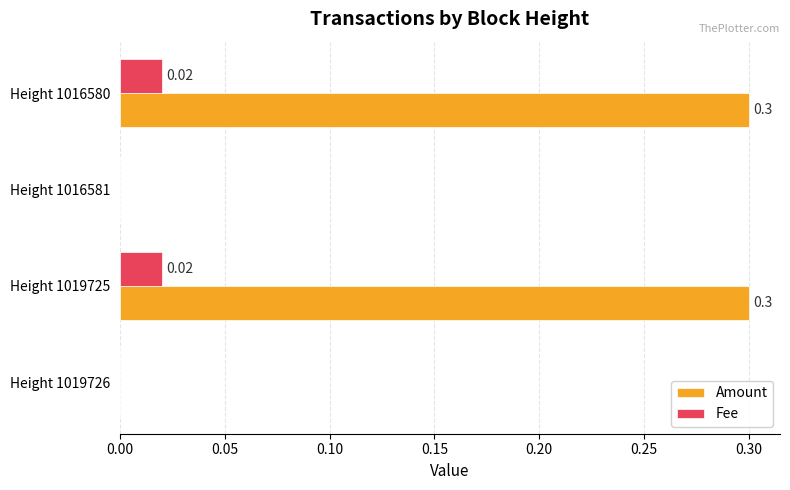

Count the number of data series in this chart.

2